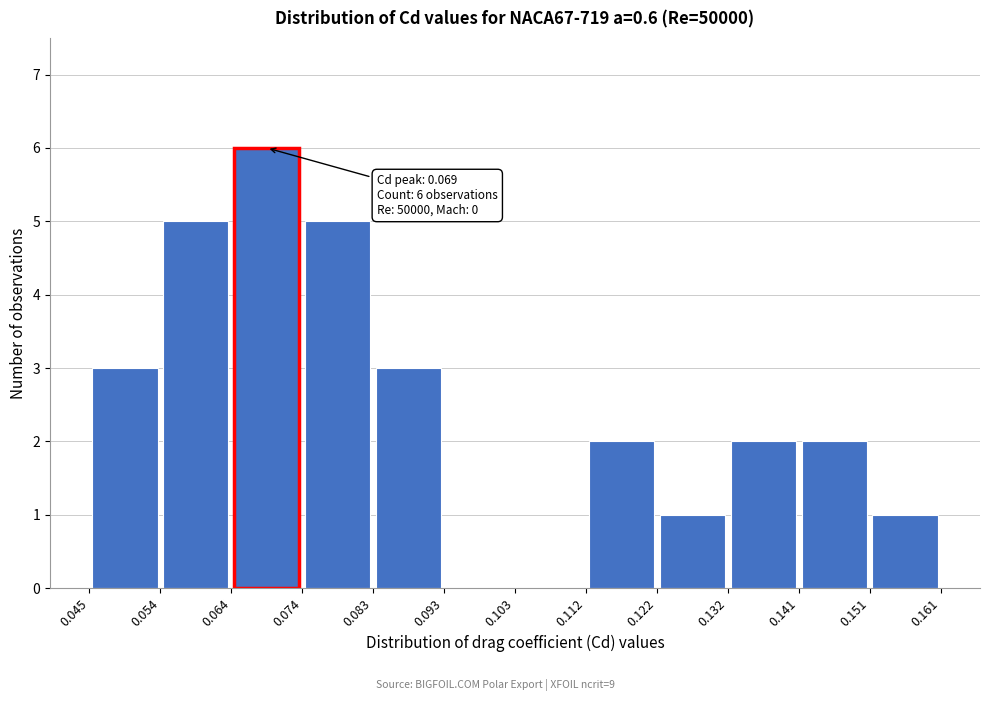

Which range on the x-axis has the tallest bar?

0.064 to 0.074